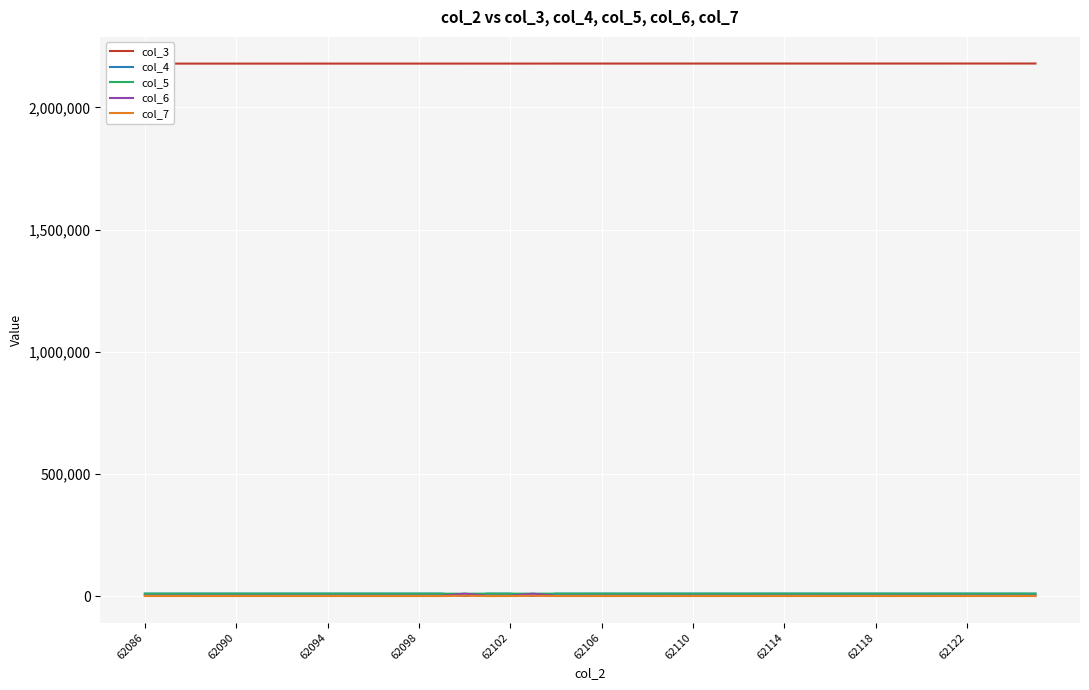

What is the total value across all series at 62106?

2199245